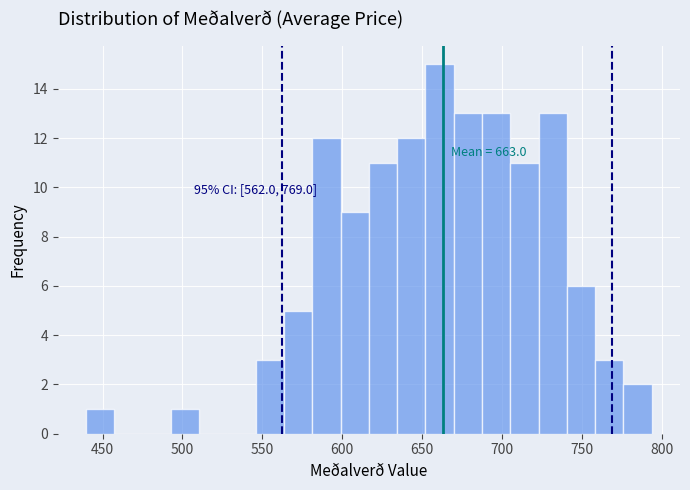

Read against the x-axis, roughly where is the centre of the tallest bar?

660